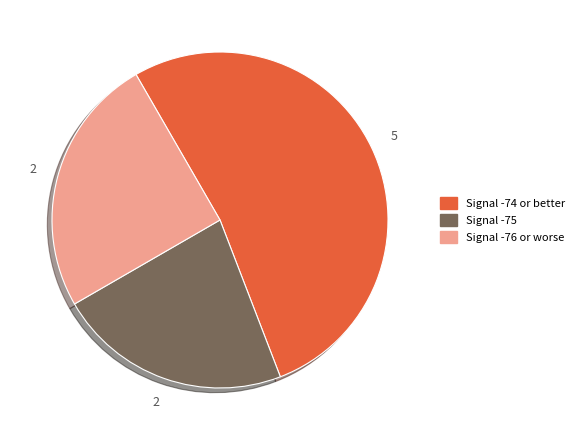

Does any single category account for the majority?

Yes